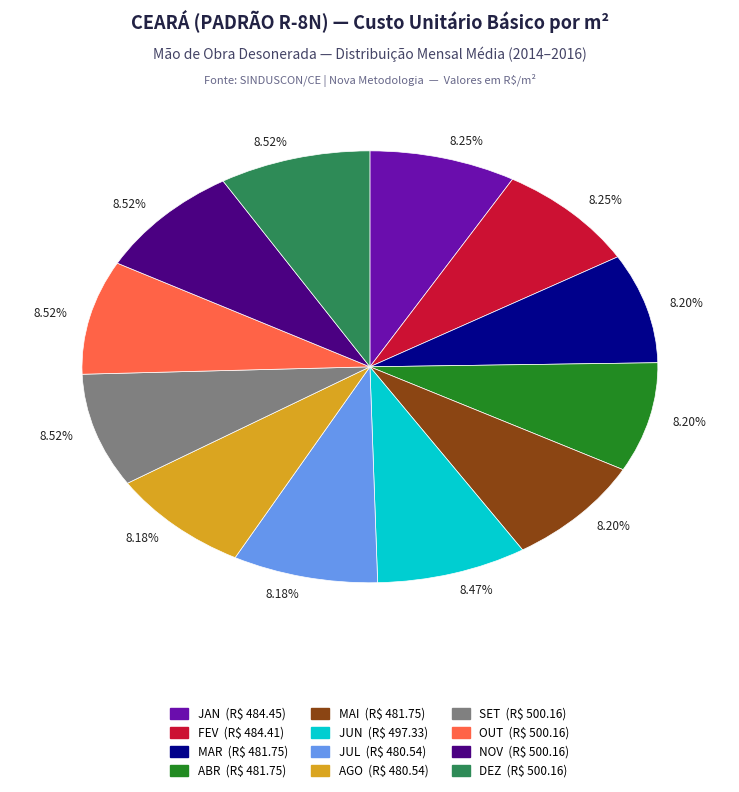

Is there any slice that represents more than half of the pie?

No